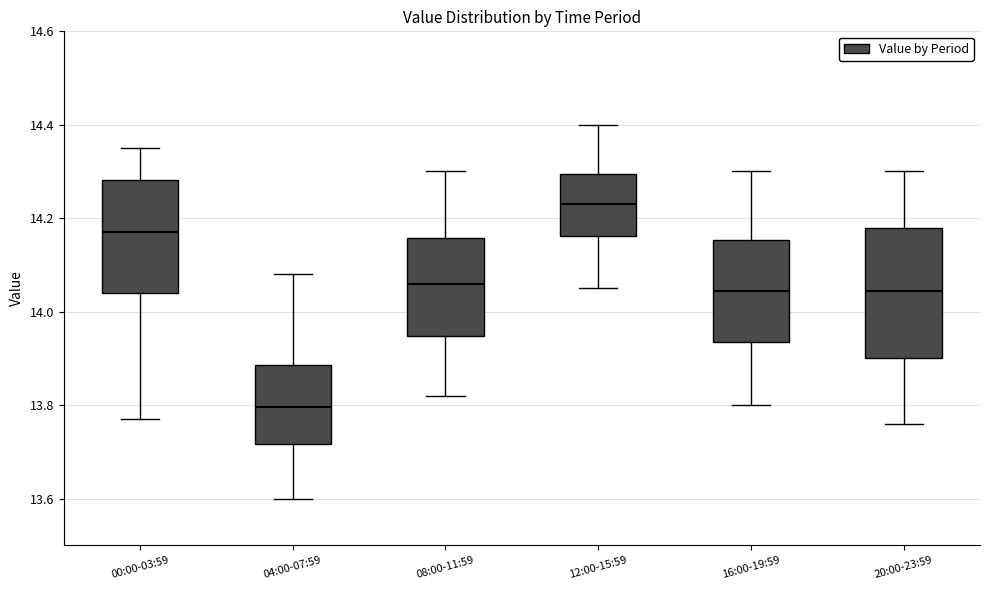

Where is the upper edge of the box for 00:00-03:59 on the y-axis? The values are not printed on the chart, so give them approximately, as read against the axis.

14.28